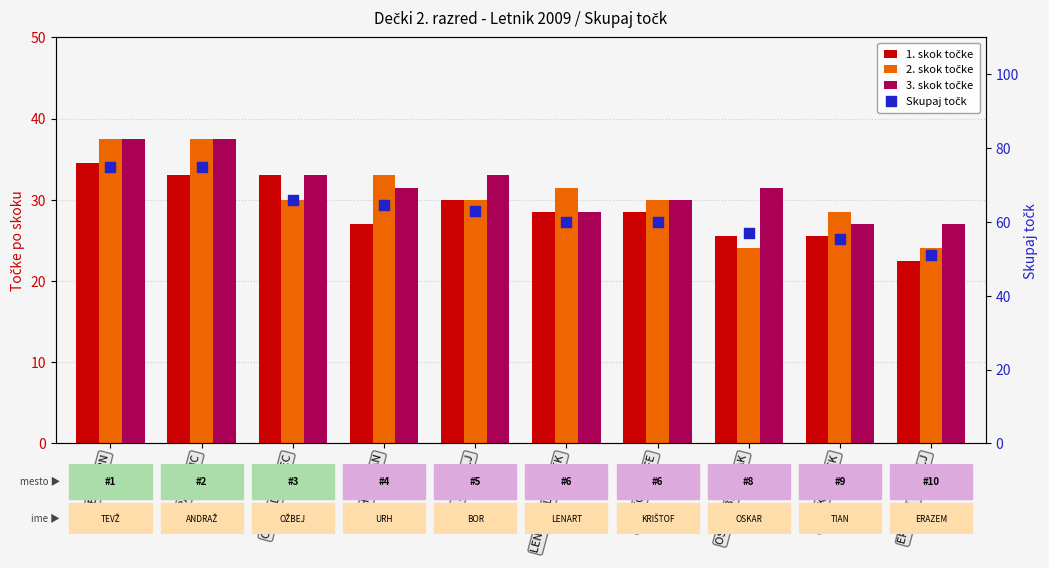

What are all the series names shown in the legend?

1. skok točke, 2. skok točke, 3. skok točke, Skupaj točk